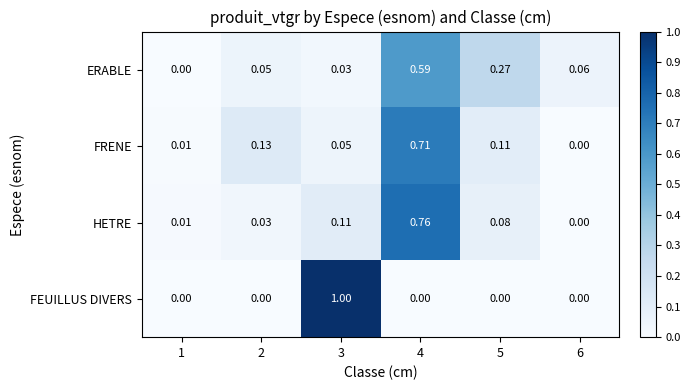

Between 5 and 6, which series saw the biggest shift?

ERABLE